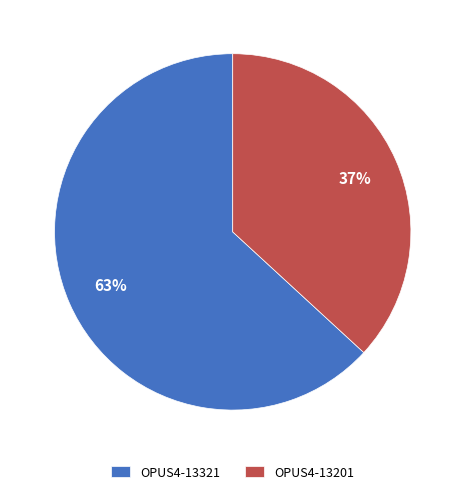

Count the number of slices in the pie.

2